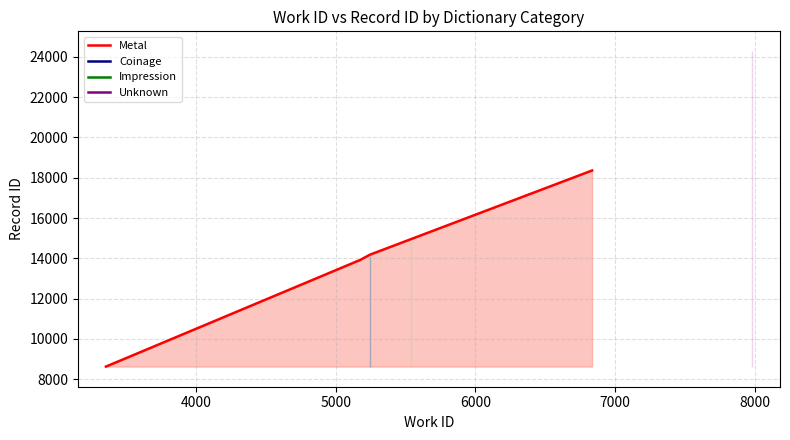

What is the lowest value of the Metal series?

8627